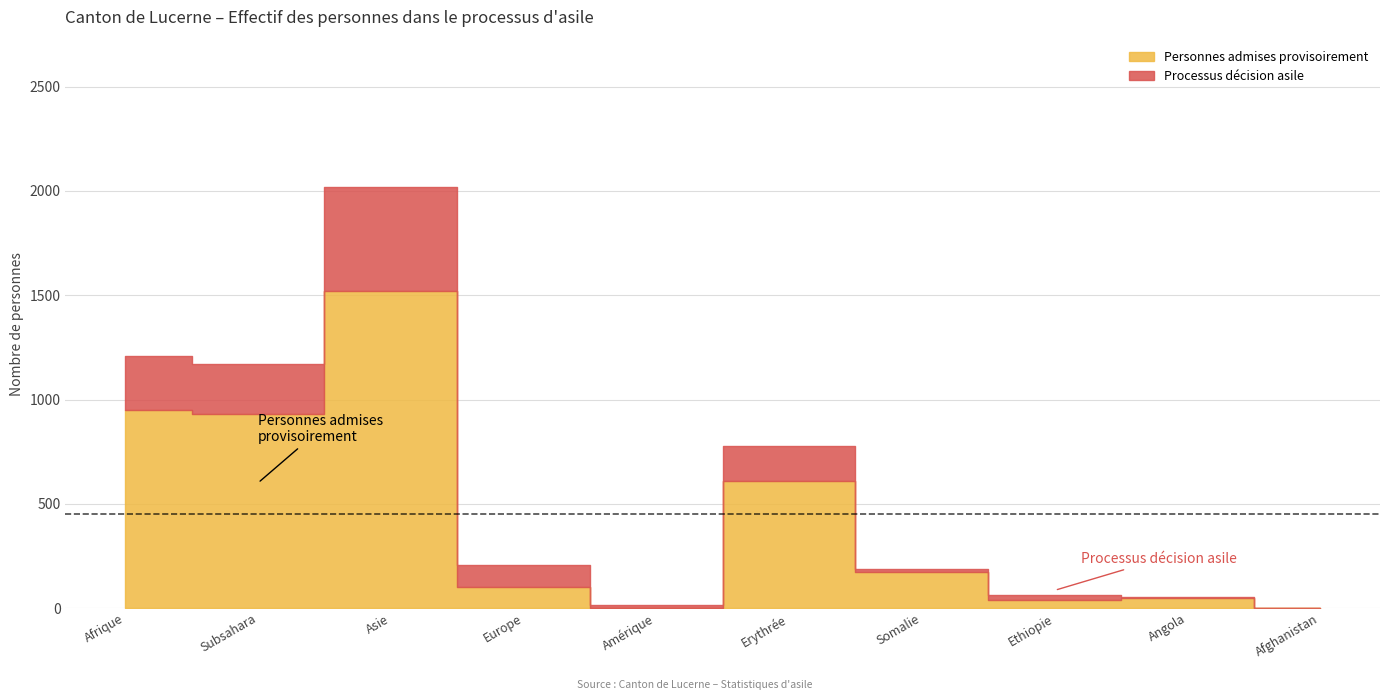

Where do Processus décision asile and Personnes admises provisoirement first cross each other?

Asie and Europe